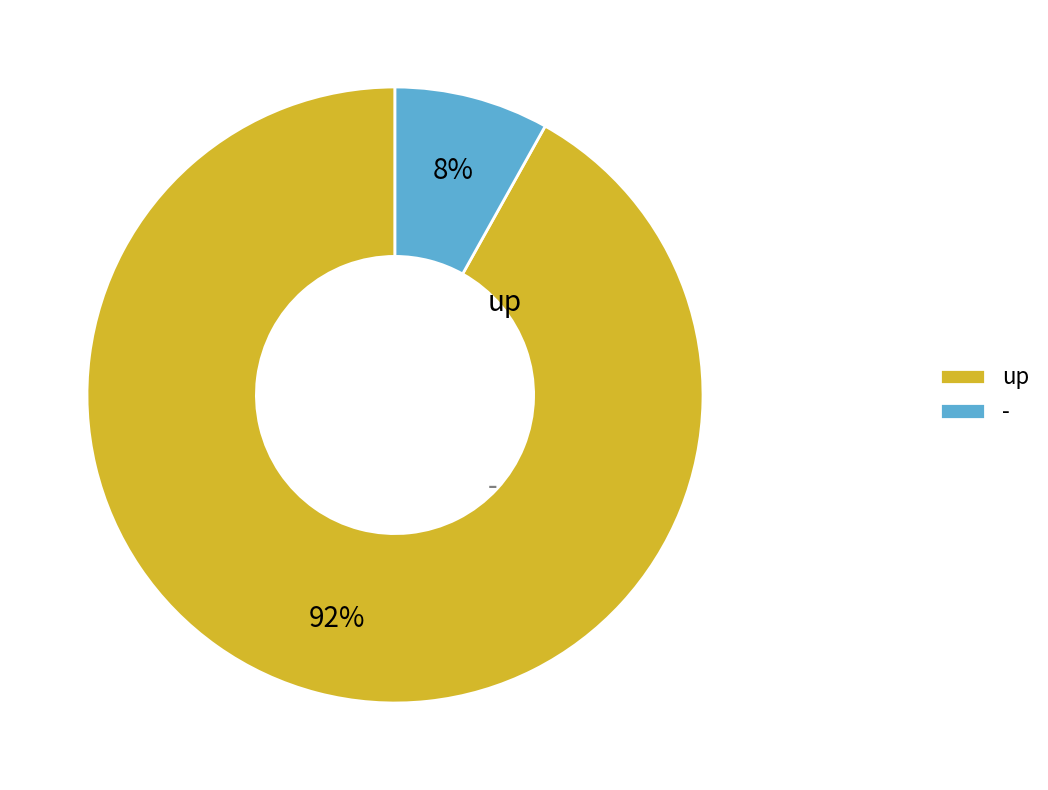

Rank the categories by value from lowest to highest.

-, up